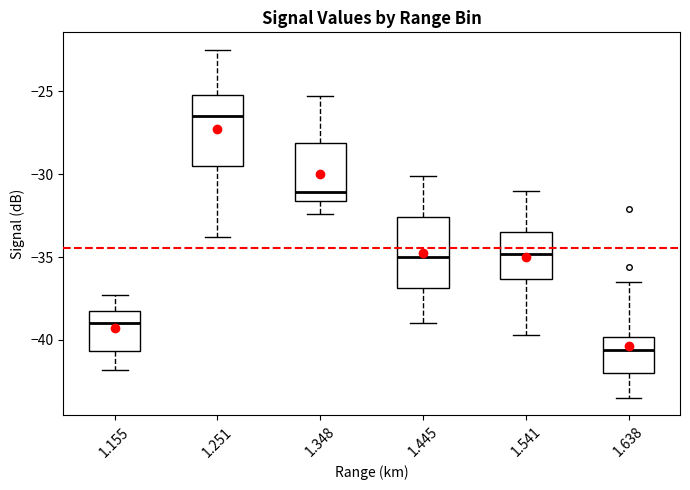

Which box's median line is the lowest?

1.638